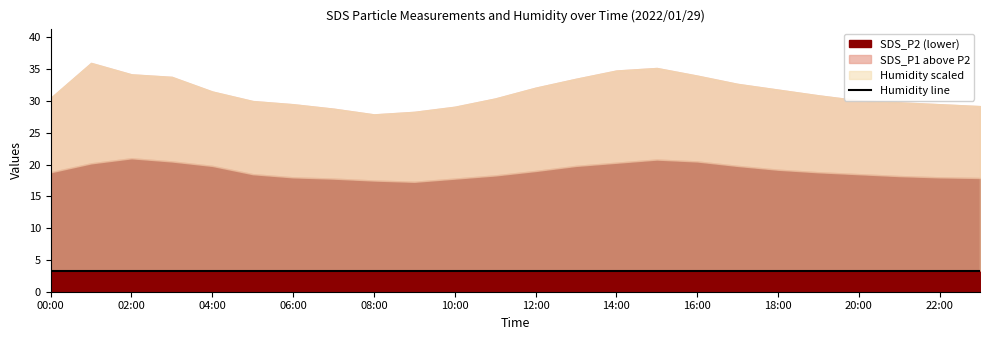

Is the value of SDS_P2 at 06:00 greater than the value of Humidity at 06:00?

No